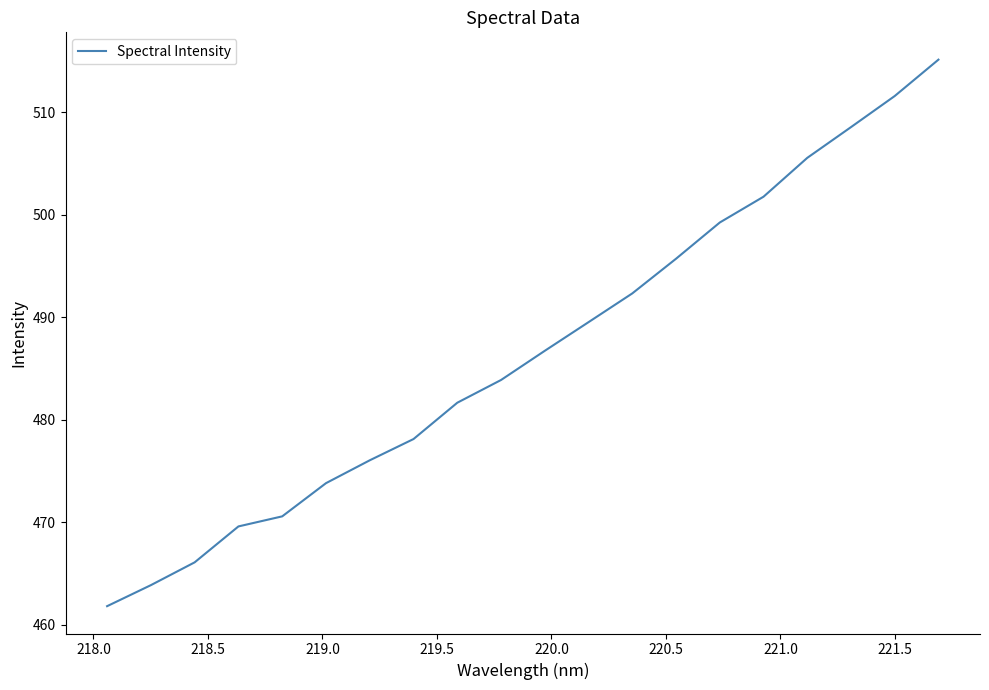

True or false: there are more than 2 points higher than both neighbors.

False